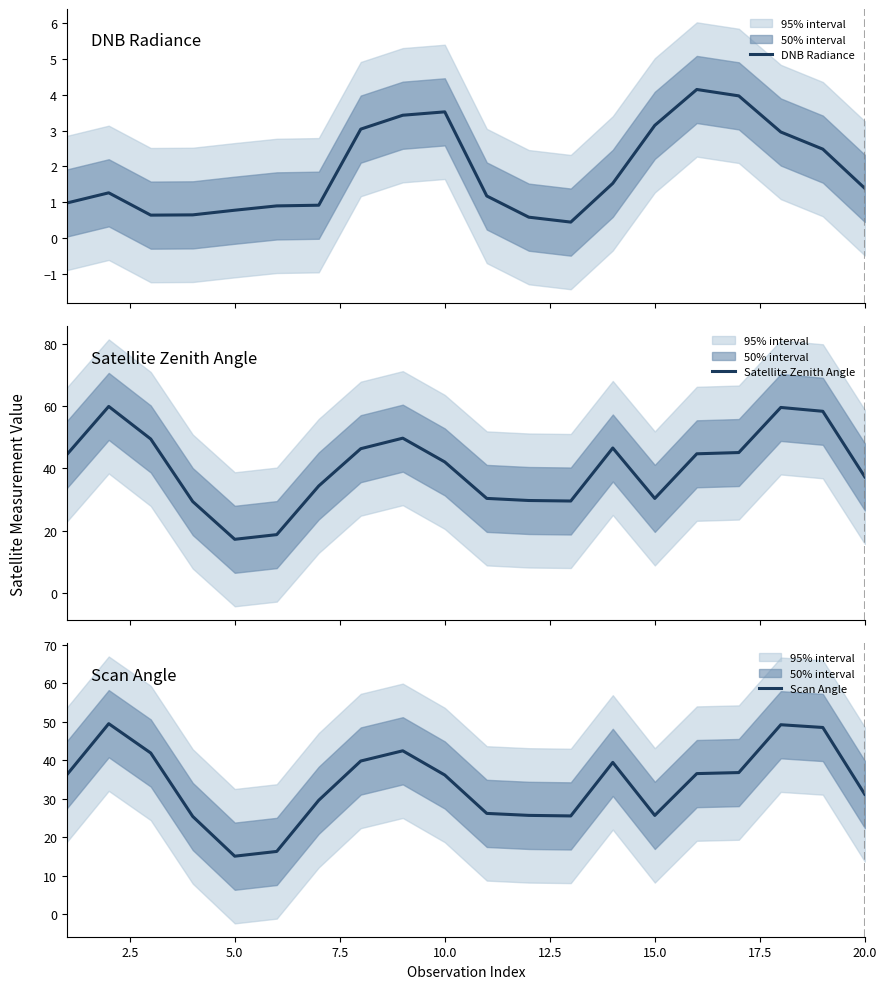

What is the difference between the maximum and minimum values in the DNB Radiance series?

3.7